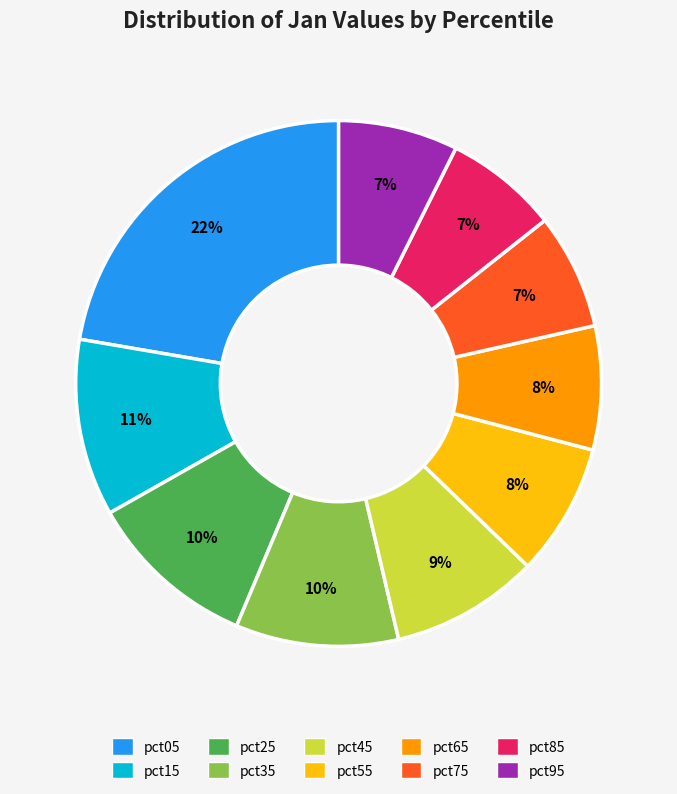

Is pct75 the majority of the pie?

No